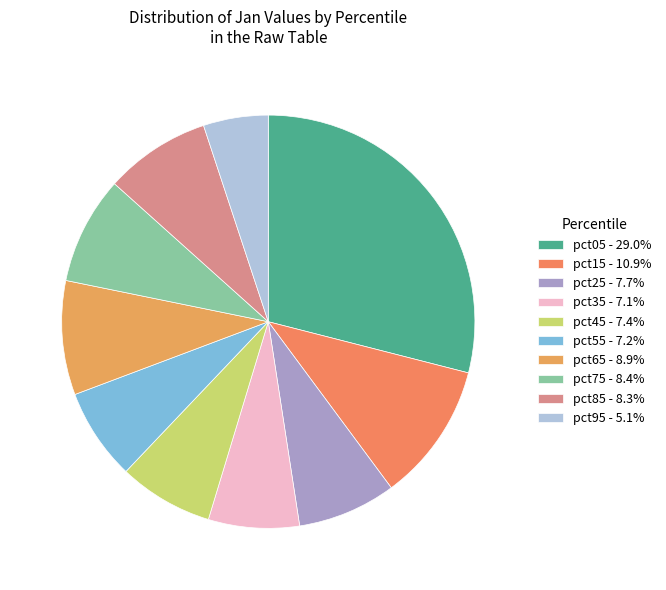

How many slices are in this pie chart?

10